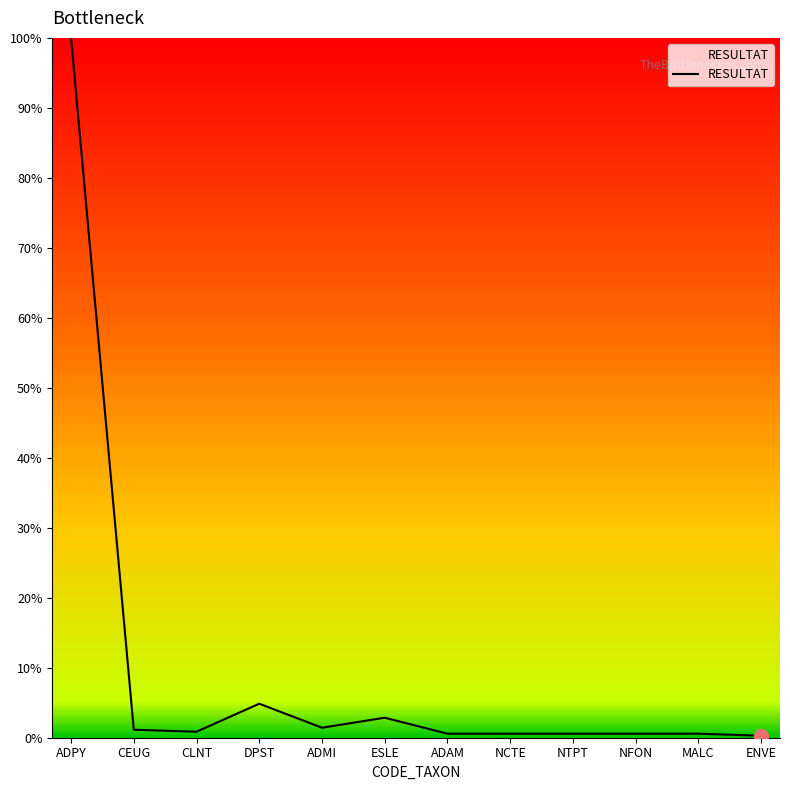

What is the change in value from CEUG to NFON?

-0.6